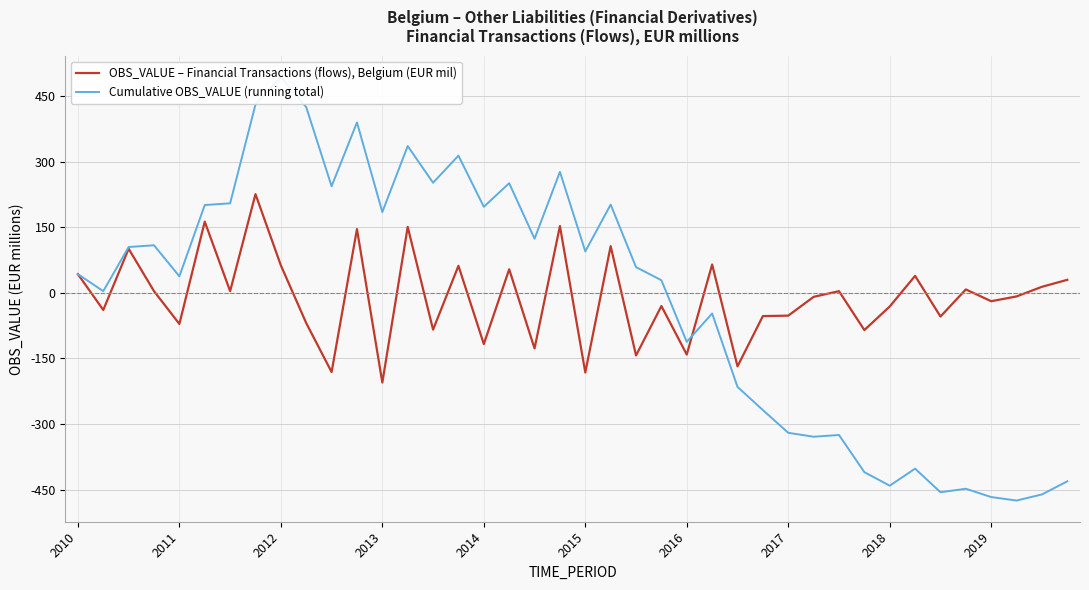

Reading right to left, list all the values displayed in this chart.

OBS_VALUE – Financial Transactions (flows), Belgium (EUR mil): 30	14	-8	-19	8	-54	39	-31	-85	4	-9	-52	-53	-168	65	-141	-30	-143	107	-182	153	-127	54	-117	62	-84	151	-205	146	-181	-69	63	226	4	163	-71	4	101	-39	43
Cumulative OBS_VALUE (running total): -431	-461	-475	-467	-448	-456	-402	-441	-410	-325	-329	-320	-268	-215	-47	-112	29	59	202	95	277	124	251	197	314	252	336	185	390	244	425	494	431	205	201	38	109	105	4	43